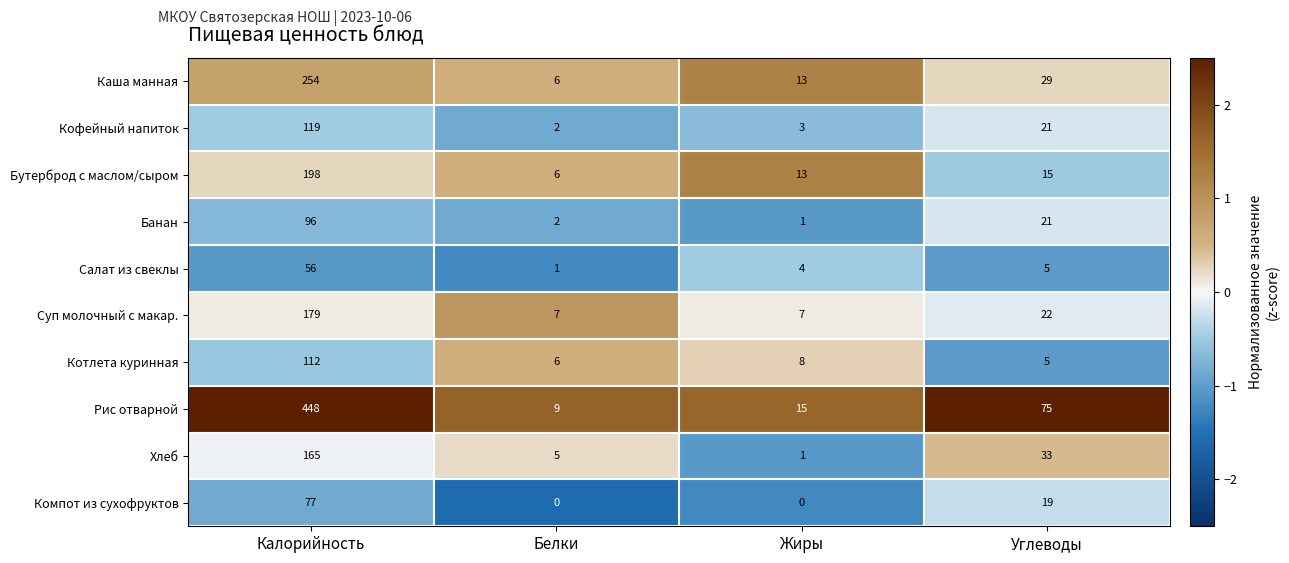

Which category has the lowest value in the Рис отварной series?

Белки